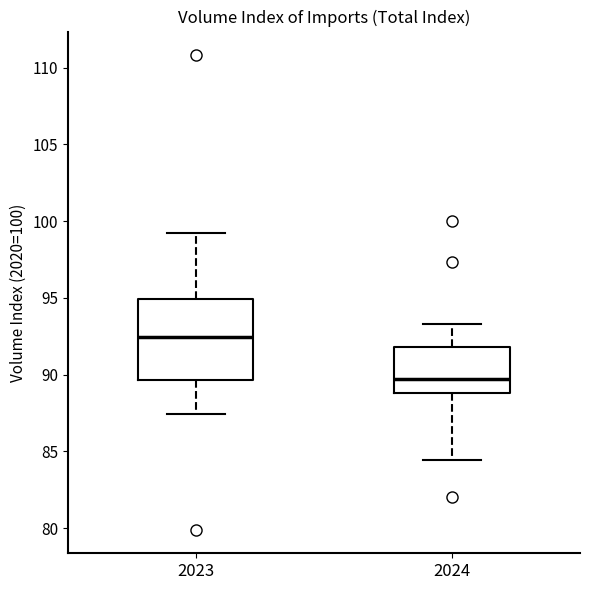

Which box's median line is the highest?

2023